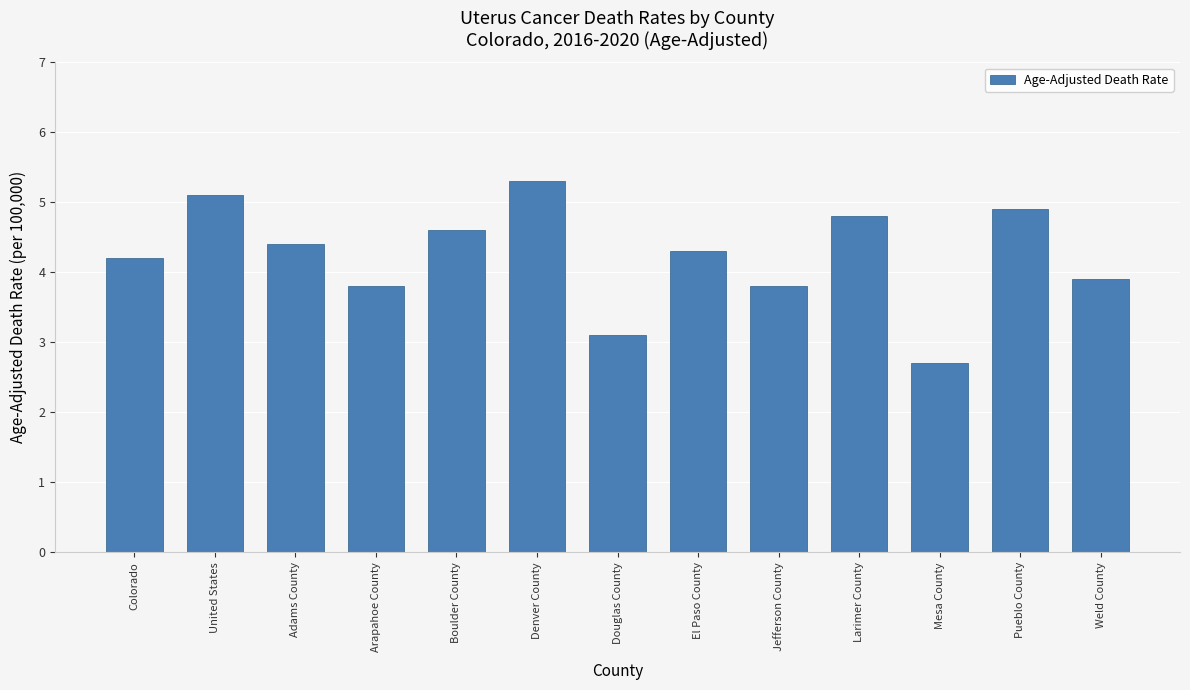

Reading right to left, what are all the values shown in this chart?

3.9	4.9	2.7	4.8	3.8	4.3	3.1	5.3	4.6	3.8	4.4	5.1	4.2